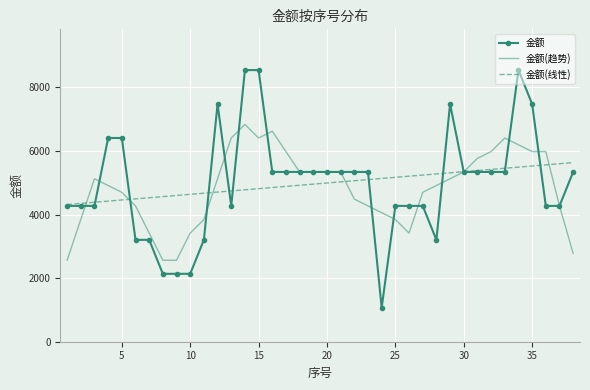

What is the minimum value for 金额(趋势)?

2563.2